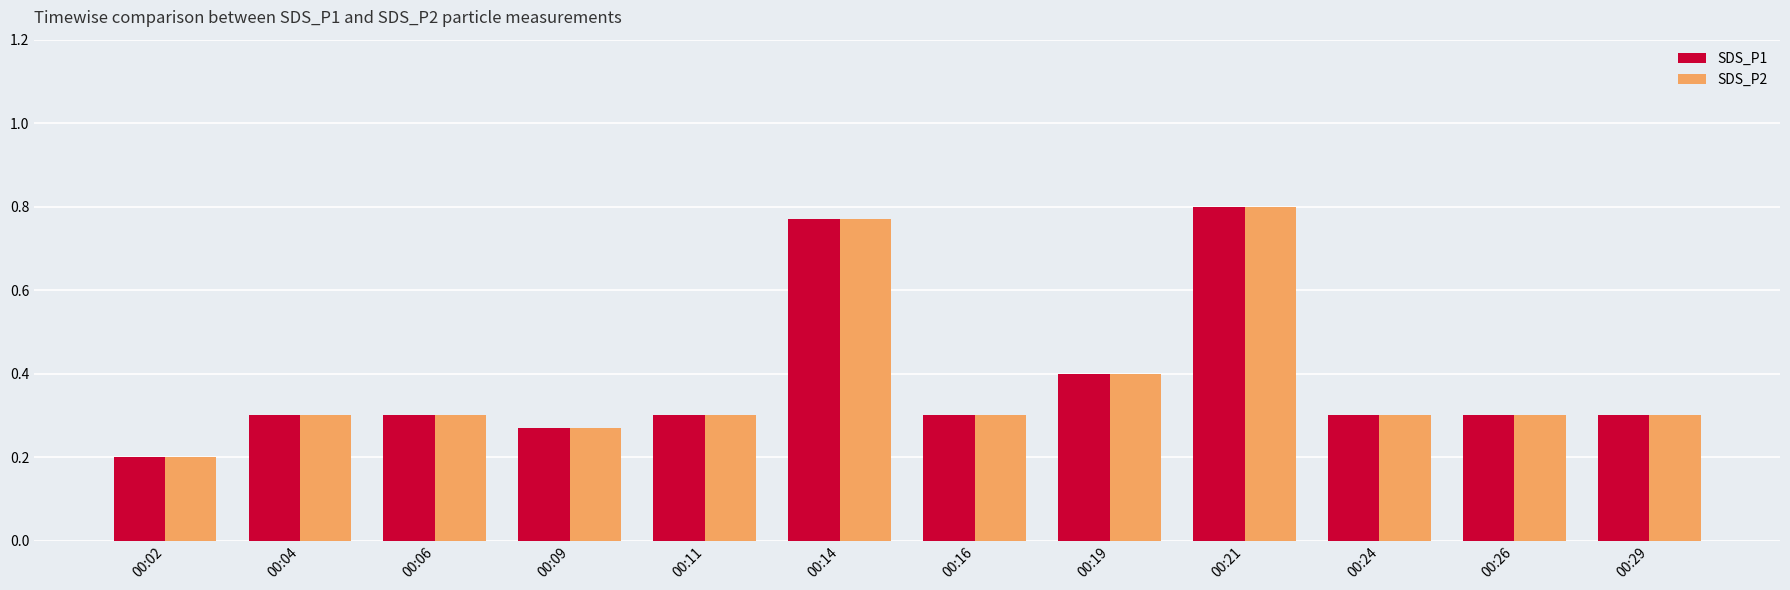

Does the chart contain any negative values?

No